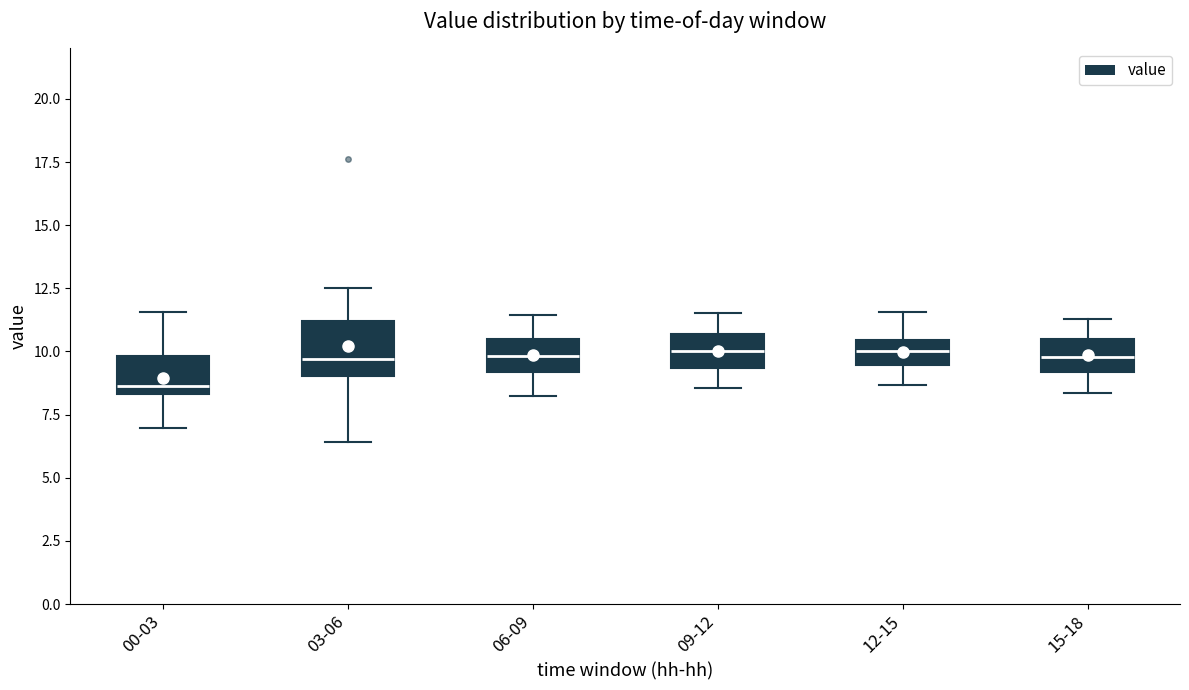

Reading left to right, read every box against the y-axis: the position of its median line, the range the box covers, and the ends of its whiskers. The values are not printed on the chart, so give them approximately, as read against the axis.

00-03: median 8.5 (just above the box's lower edge), box 8.5 to 10.0, whiskers 7.0 to 11.5
03-06: median 9.5, box 9.0 to 11.0, whiskers 6.5 to 12.5
06-09: median 10.0, box 9.0 to 10.5, whiskers 8.0 to 11.5
09-12: median 10.0, box 9.5 to 10.5, whiskers 8.5 to 11.5
12-15: median 10.0, box 9.5 to 10.5, whiskers 8.5 to 11.5
15-18: median 10.0, box 9.0 to 10.5, whiskers 8.5 to 11.5